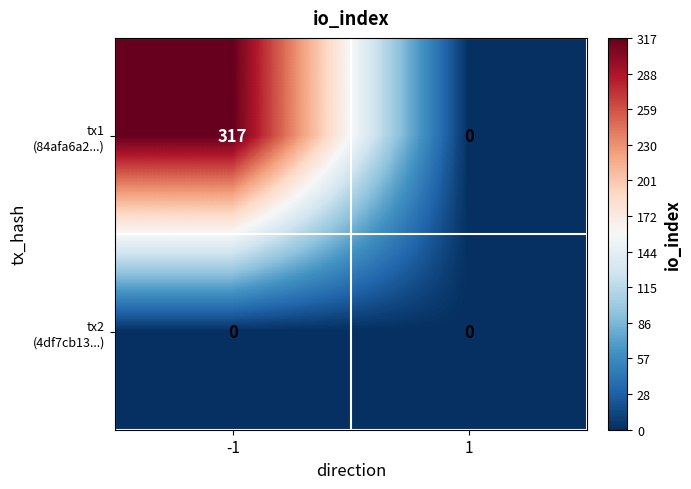

What is the spread (max minus min) of values at -1?

317